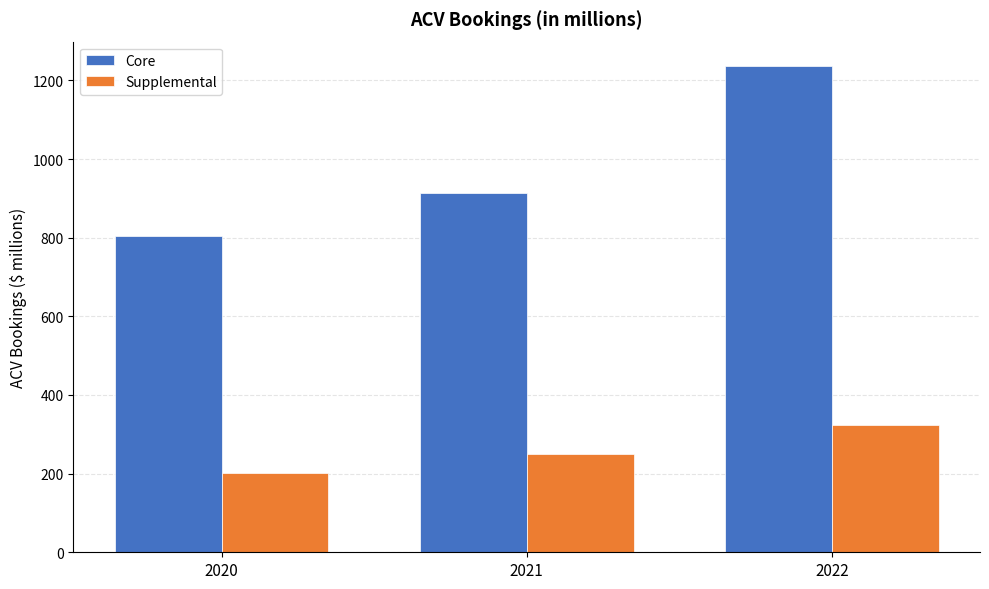

Reading left to right, transcribe all the data shown in this chart.

Core: 2020=803.6	2021=912.7	2022=1236.7
Supplemental: 2020=202.2	2021=250.7	2022=323.3